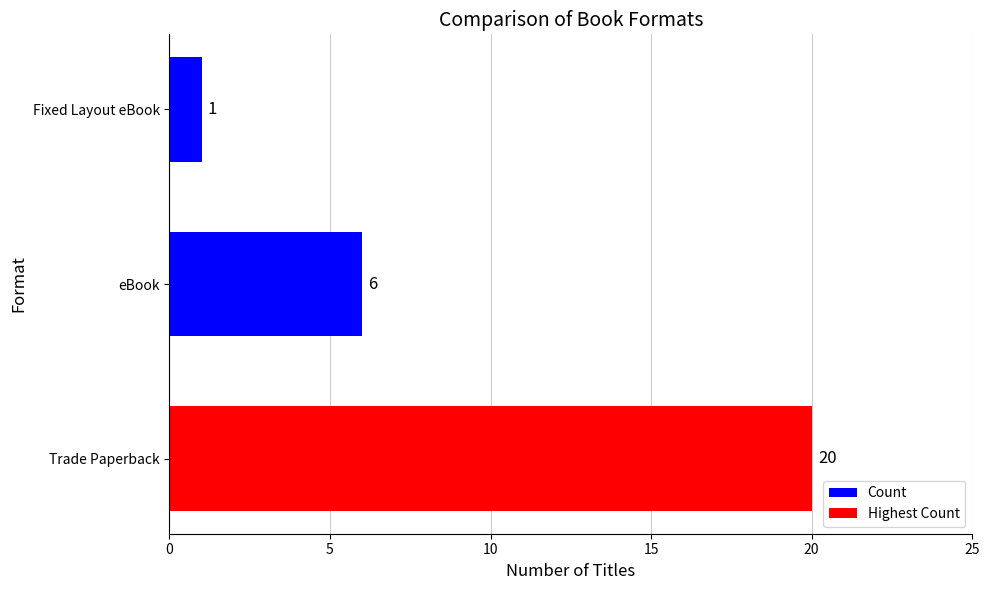

Is it true that the value at Fixed Layout eBook is 1?

True